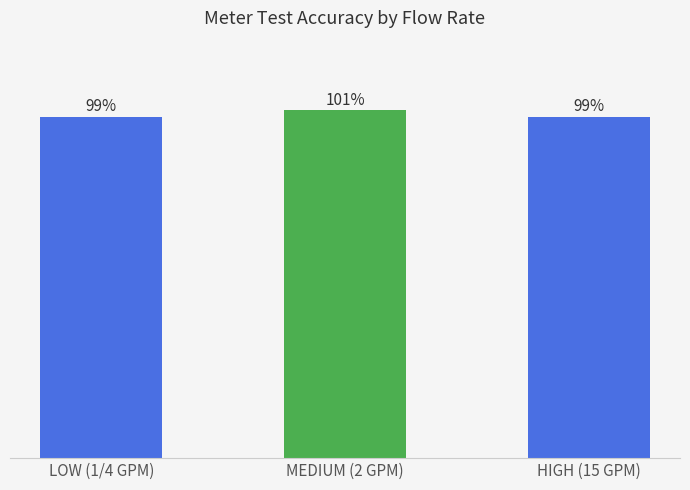

Are the bars horizontal?

No